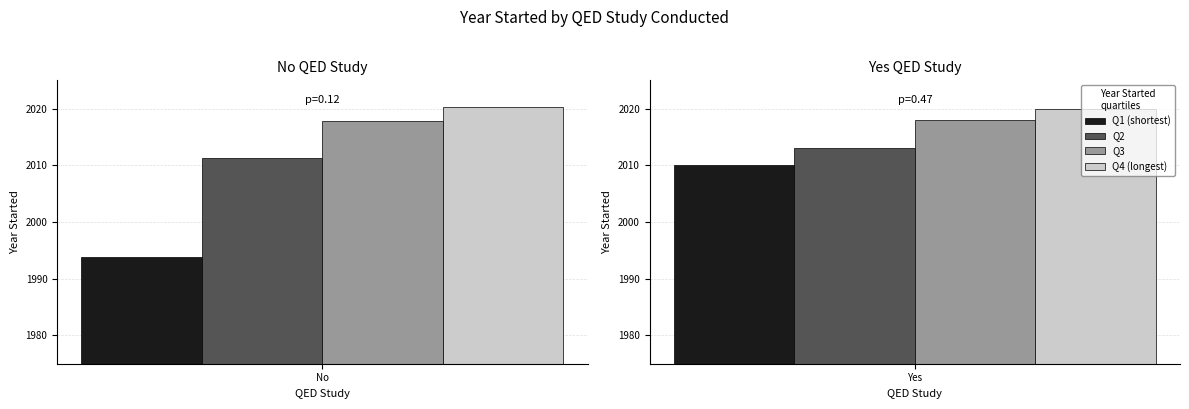

What is the difference between the maximum and minimum values in the Q1 (shortest) series?

17